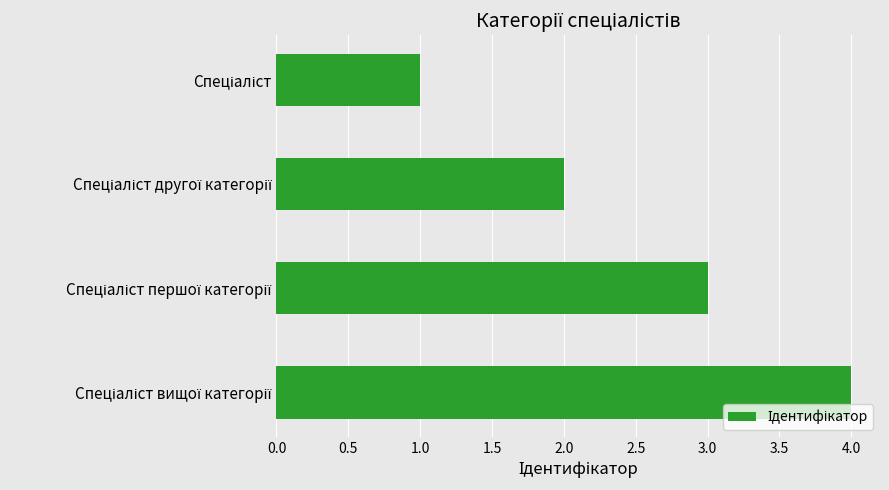

What is the sum of all values?

10